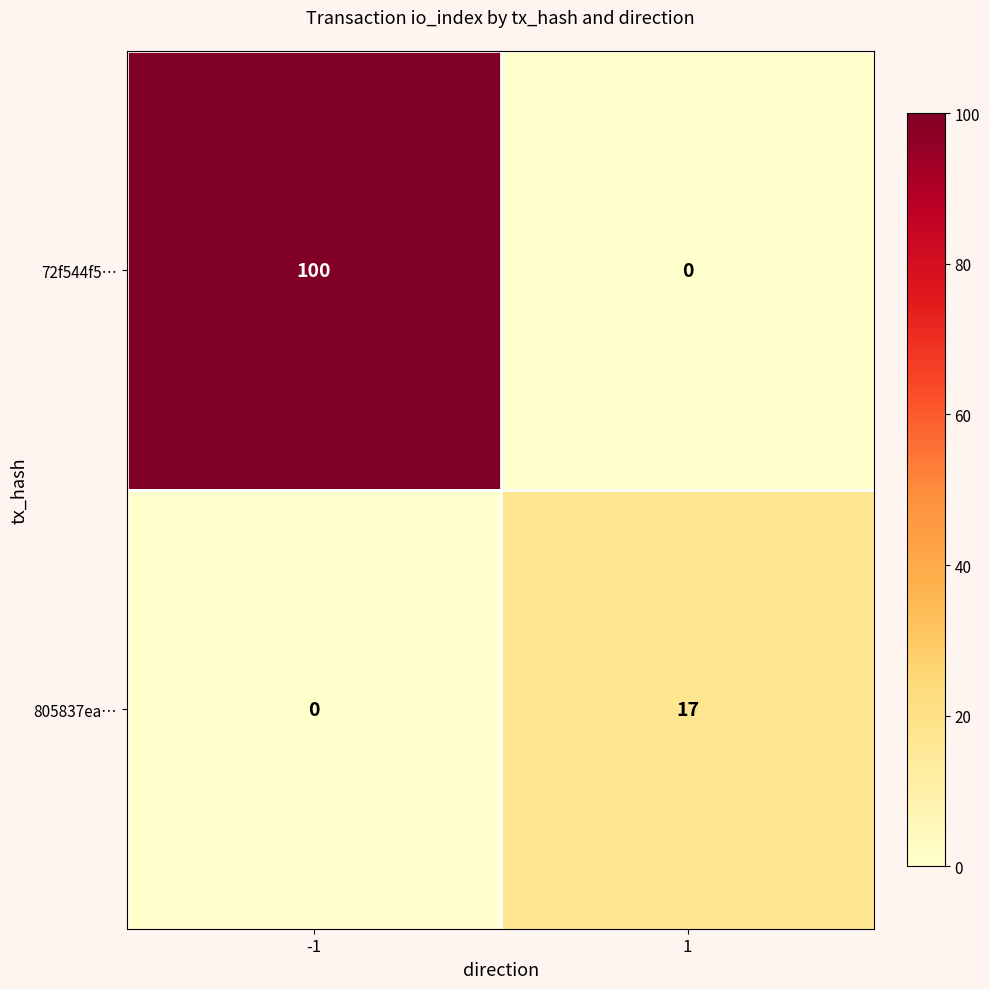

What is the difference between the maximum and minimum values in the 72f544f5… series?

100